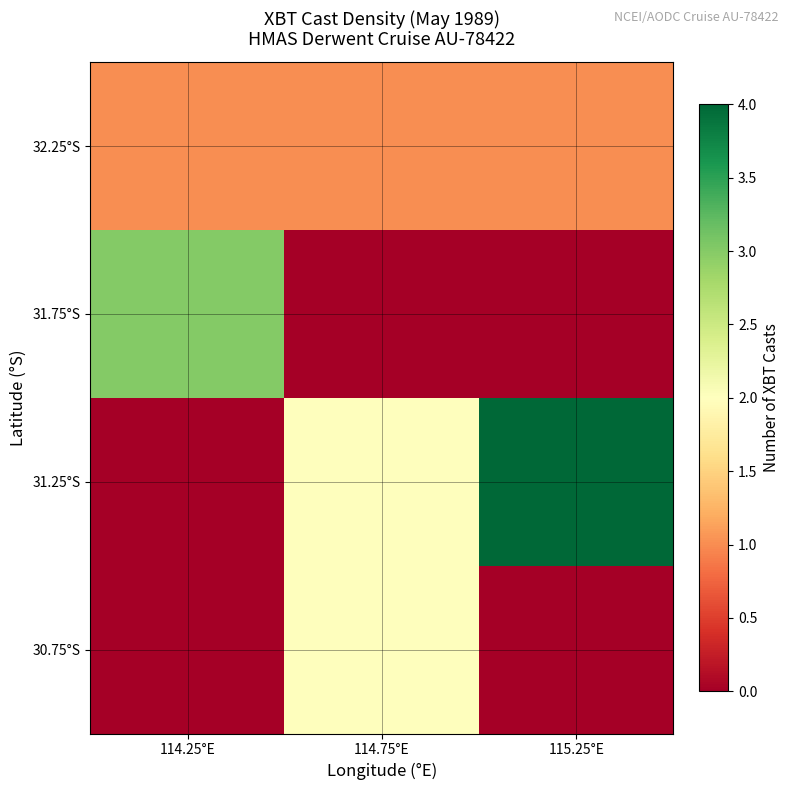

Reading left to right, transcribe all the data shown in this chart.

32.25°S: 114.25°E=1	114.75°E=1	115.25°E=1
31.75°S: 114.25°E=3	114.75°E=0	115.25°E=0
31.25°S: 114.25°E=0	114.75°E=2	115.25°E=4
30.75°S: 114.25°E=0	114.75°E=2	115.25°E=0